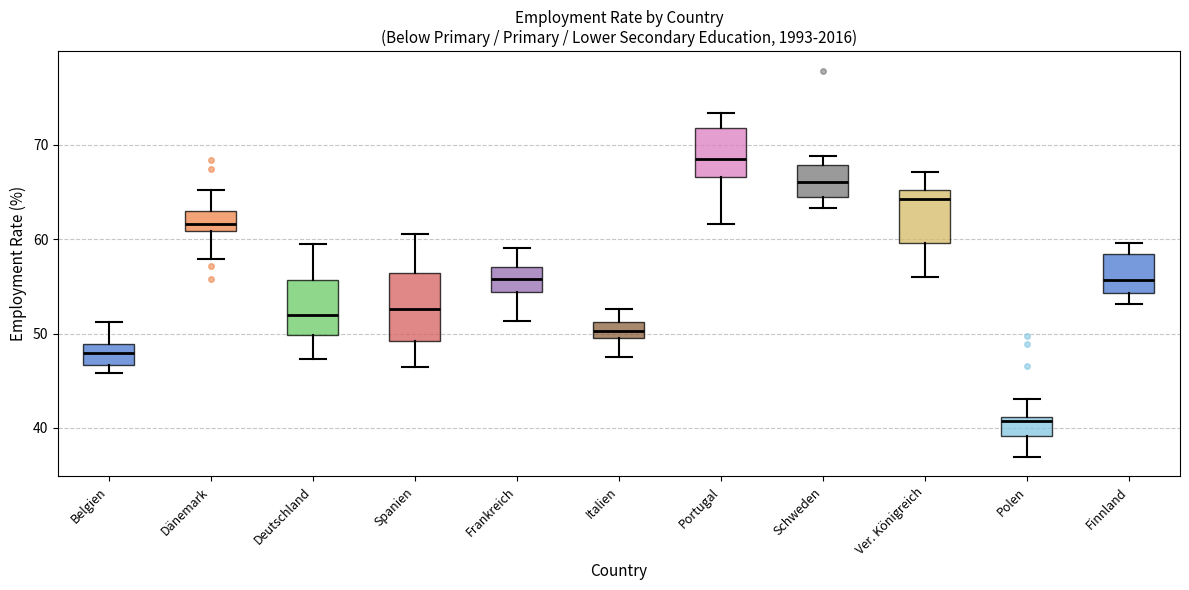

Where does the upper whisker of the box for Ver. Königreich end on the y-axis? The values are not printed on the chart, so give them approximately, as read against the axis.

67